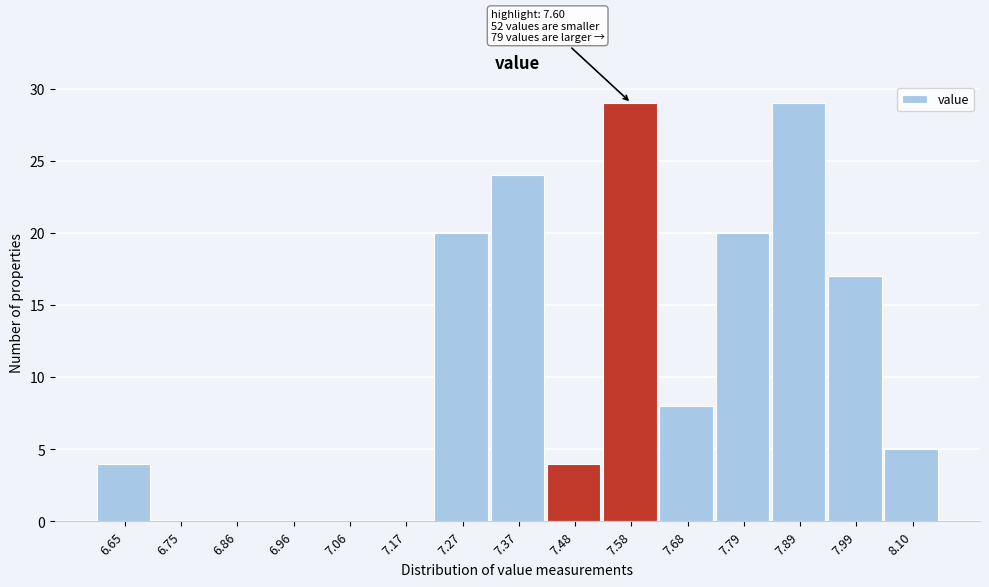

Reading right to left, list all the values displayed in this chart.

8.10=5	7.99=17	7.89=29	7.79=20	7.68=8	7.58=29	7.48=4	7.37=24	7.27=20	7.17=0	7.06=0	6.96=0	6.86=0	6.75=0	6.65=4